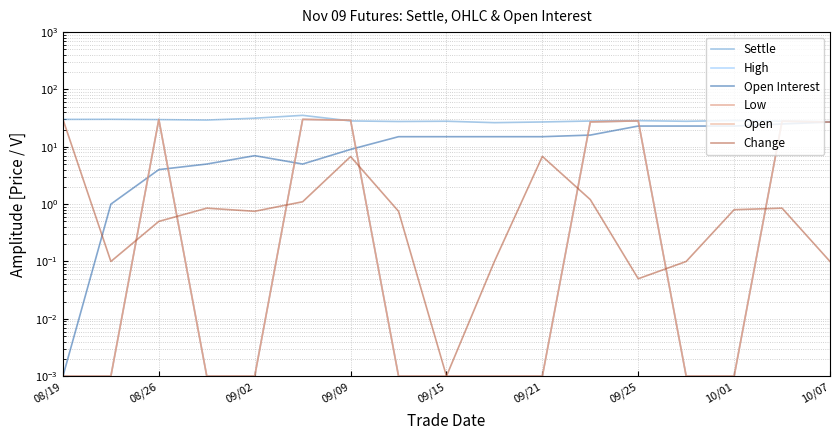

Is the value of Open Interest at 10/01 greater than the value of Open at 08/26?

No